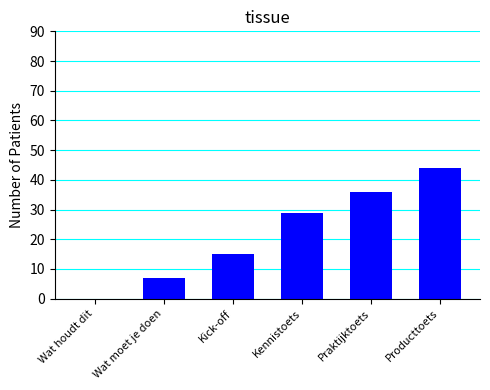

What is the change in value from Wat houdt dit to Producttoets?

+44